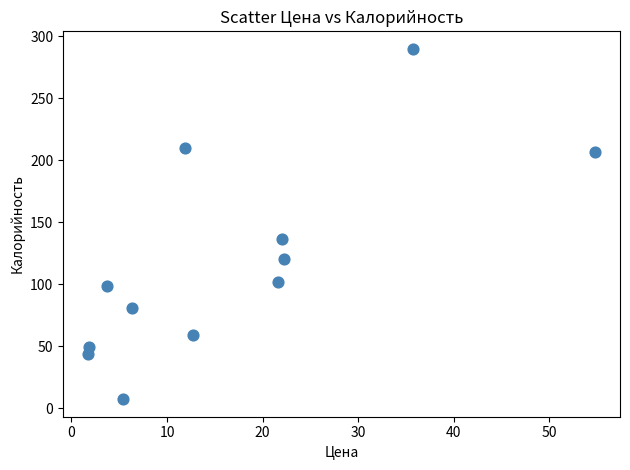

What Y value in the scatter plot is closest to 148?

136.4